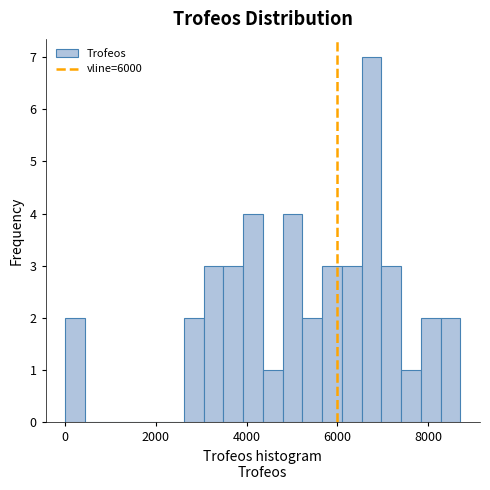

Read against the x-axis, roughly where is the centre of the tallest bar?

6800